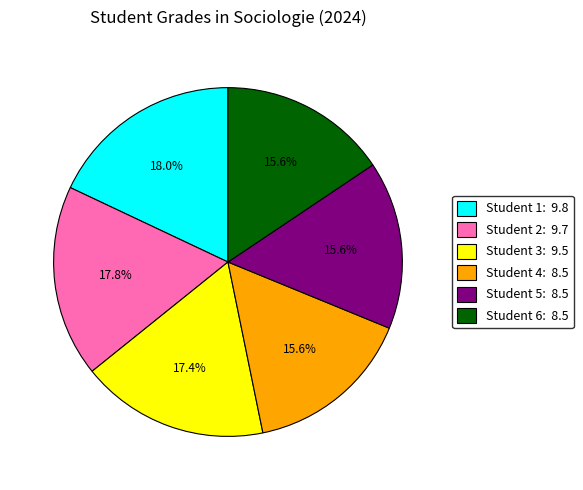

Is there any slice that represents more than half of the pie?

No